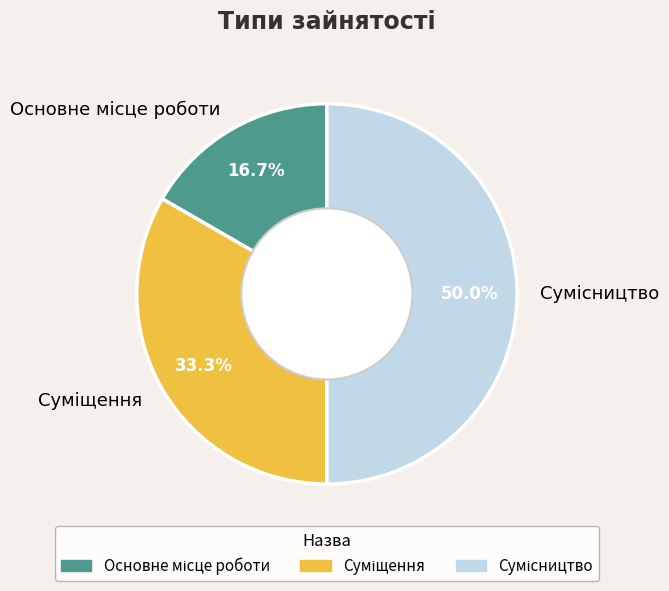

To the nearest percent, what is the combined percentage of Суміщення and Основне місце роботи?

50%